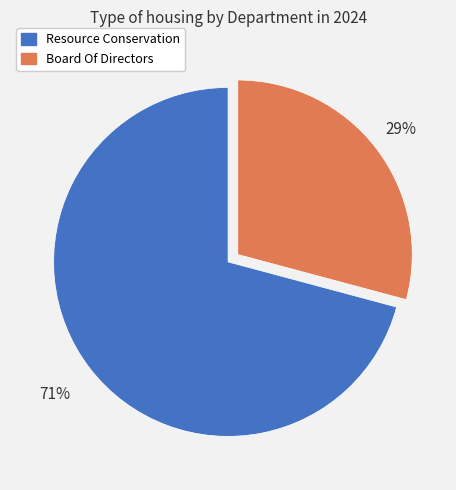

Does Resource Conservation account for over 50% of the chart?

Yes